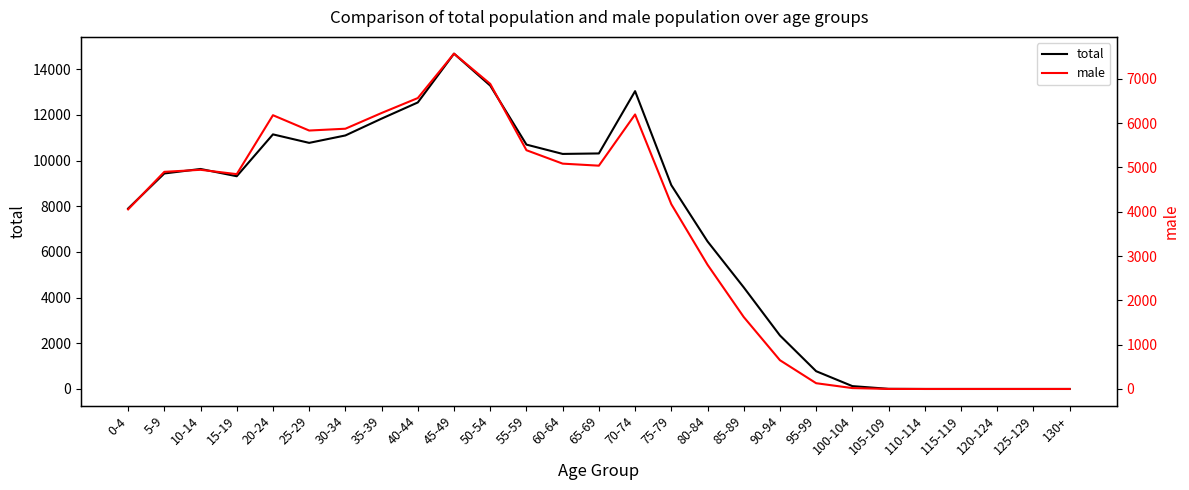

Rank the series by their average value, from highest to lowest.

total, male